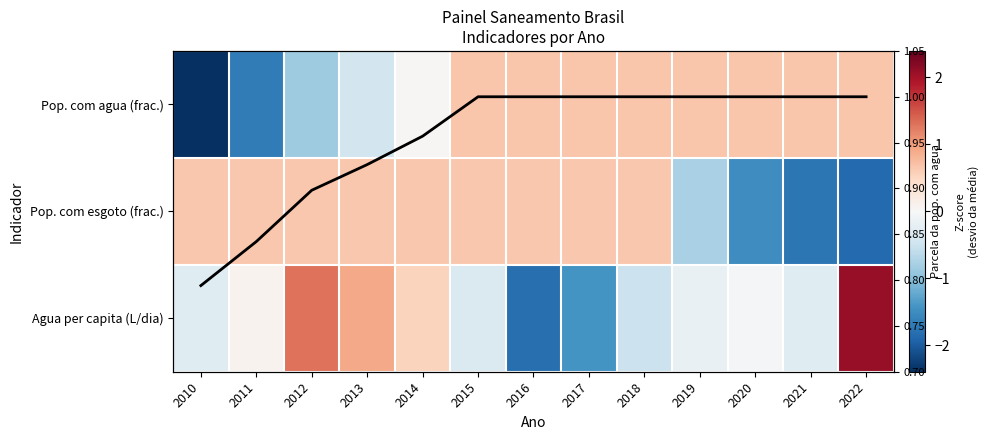

What is the spread (max minus min) of values at 2021?

2.7